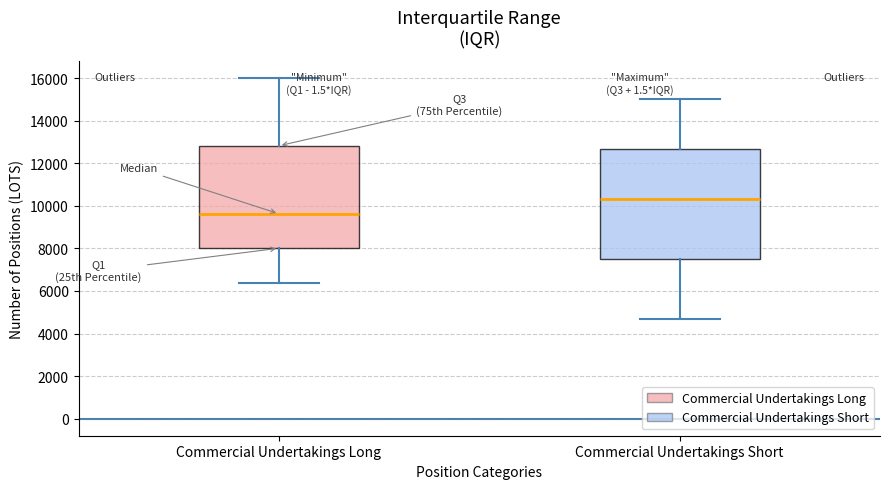

Which box is the tallest, from its lower edge to its upper edge?

Commercial Undertakings Short